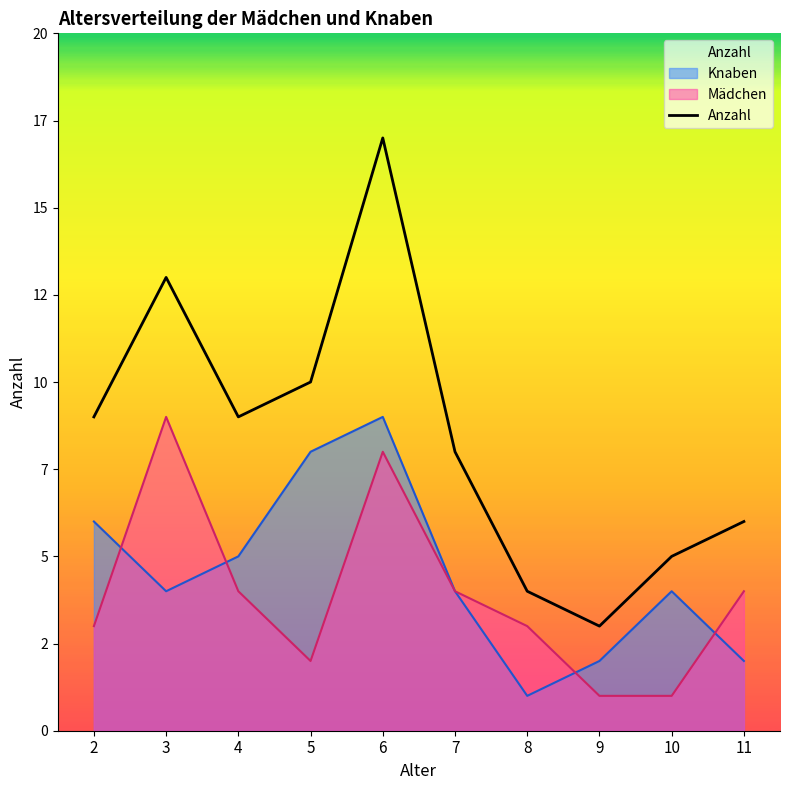

At which category does the data reach its first local peak?

3